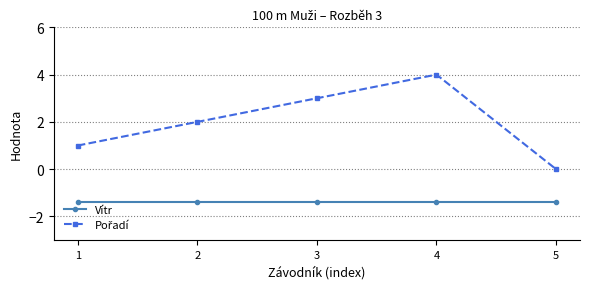

What is the difference between the highest and lowest values at 2?

3.4